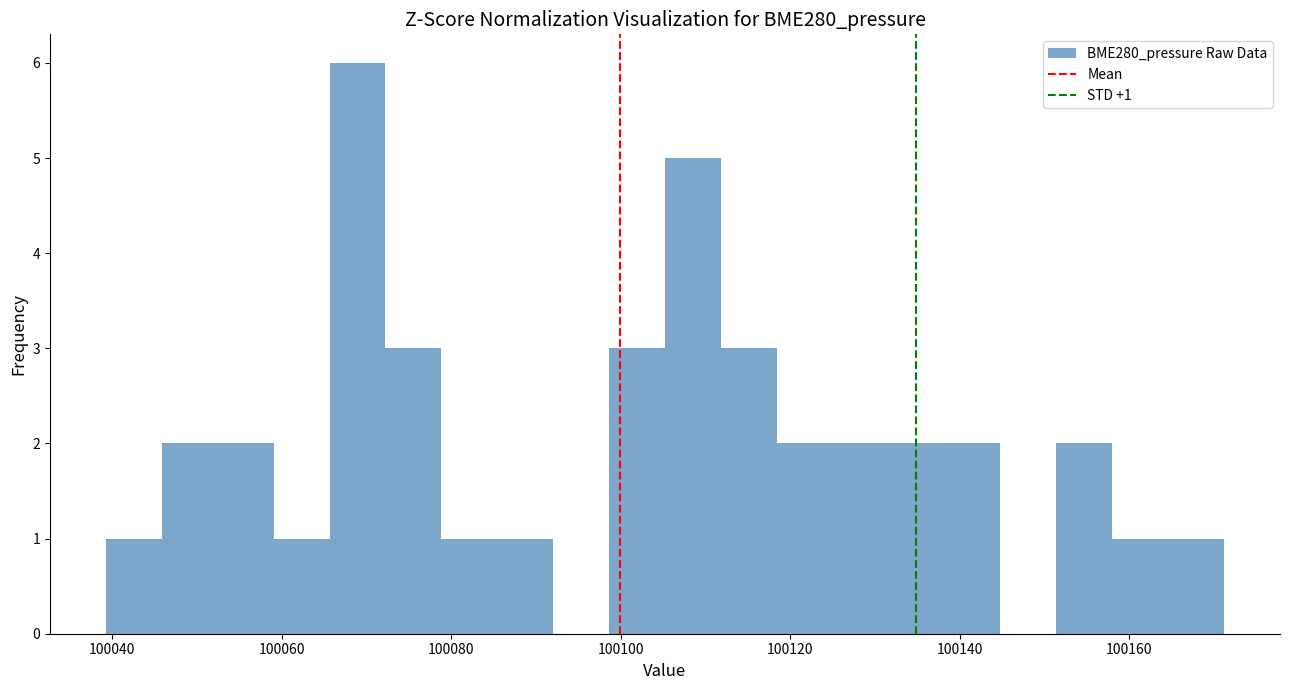

Read against the x-axis, roughly where is the centre of the tallest bar?

100068